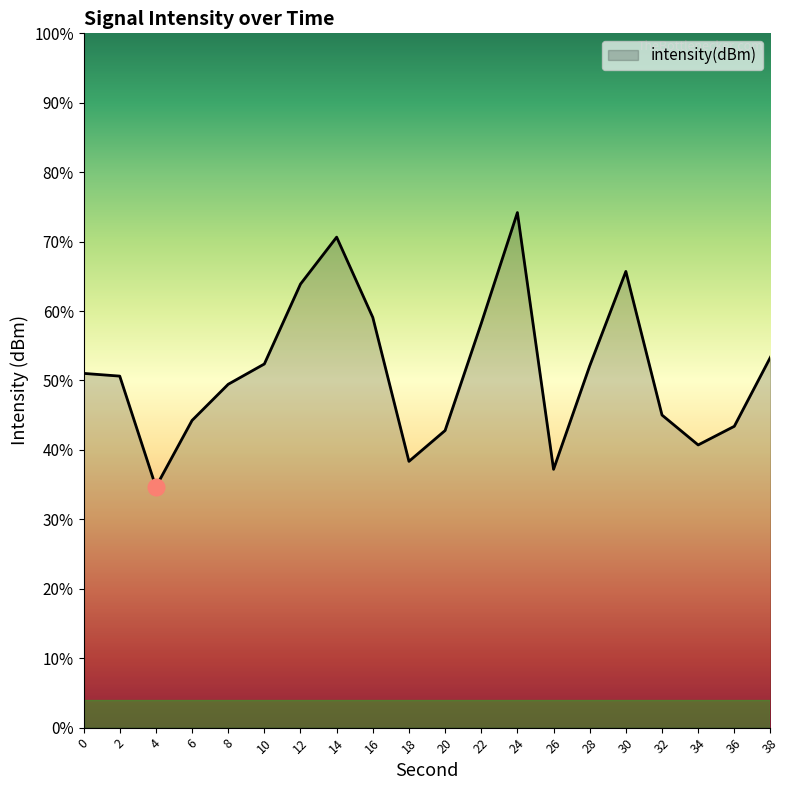

At which category does the data reach its first local peak?

14